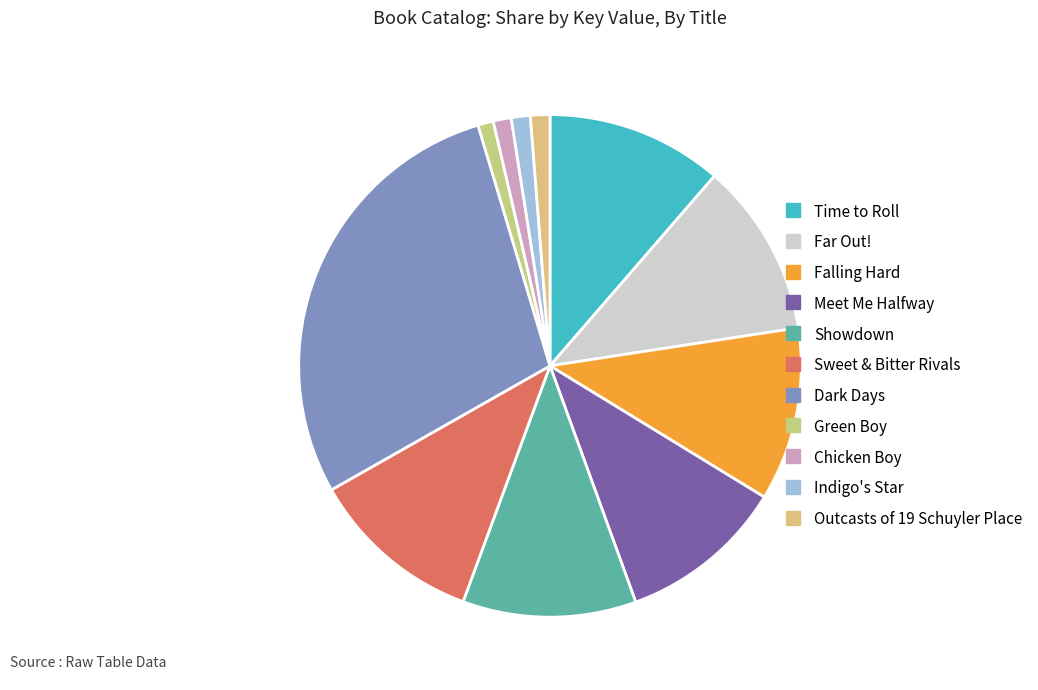

Is the sum of Indigo's Star and Meet Me Halfway greater than half?

No